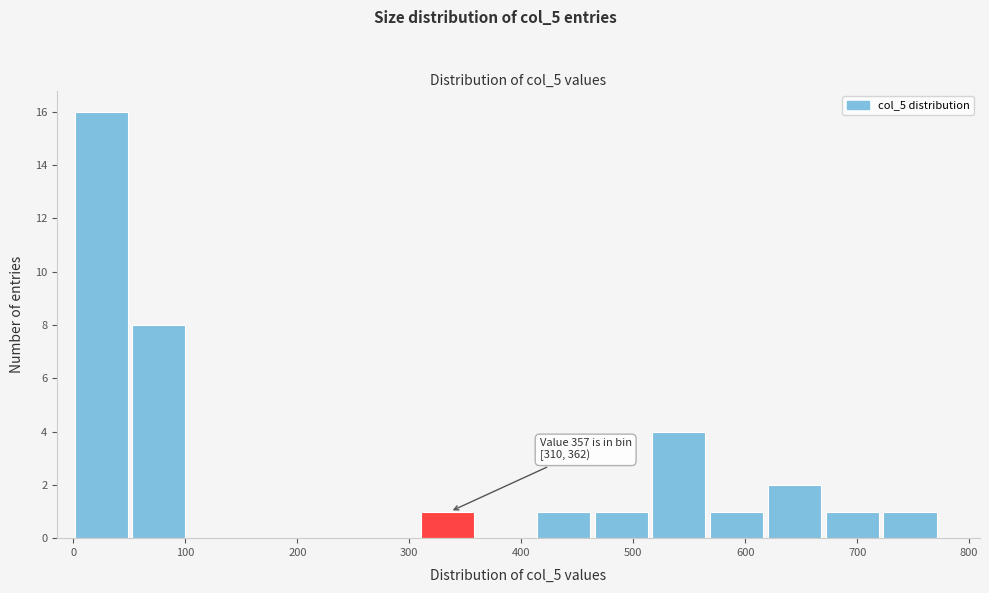

Over which range of the x-axis is the bar tallest?

0 to 50